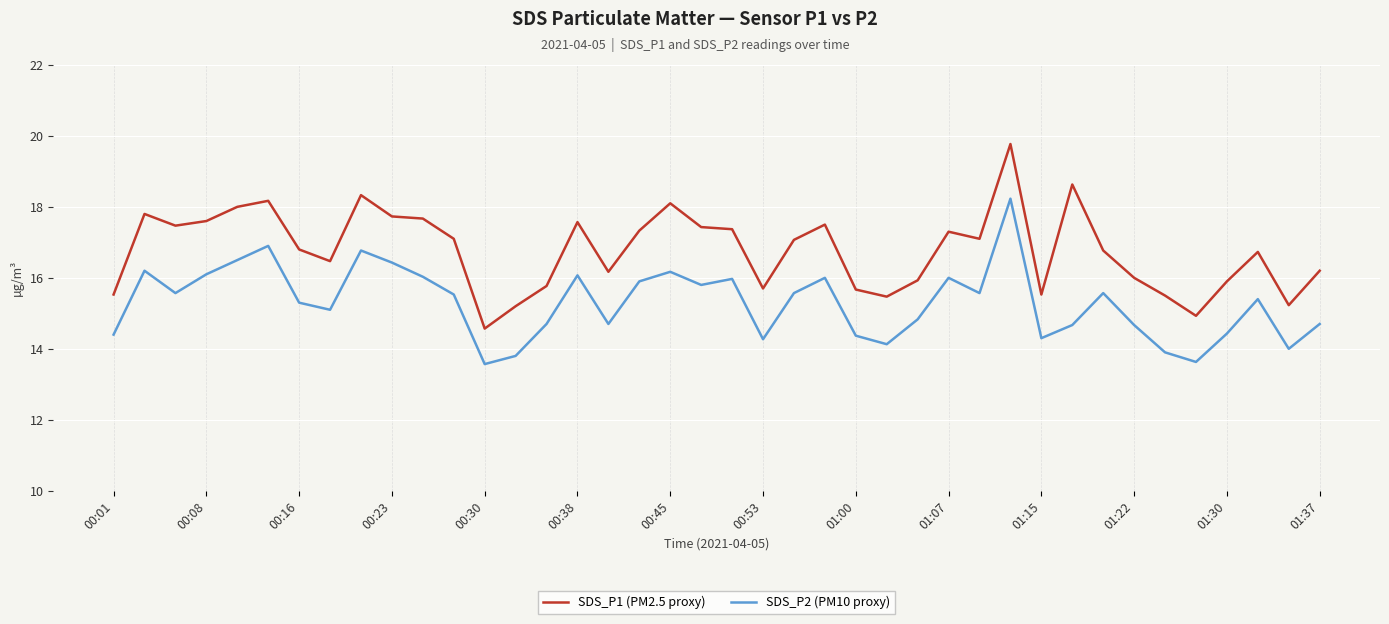

Which series has the largest range (max minus min)?

SDS_P1 (PM2.5 proxy)